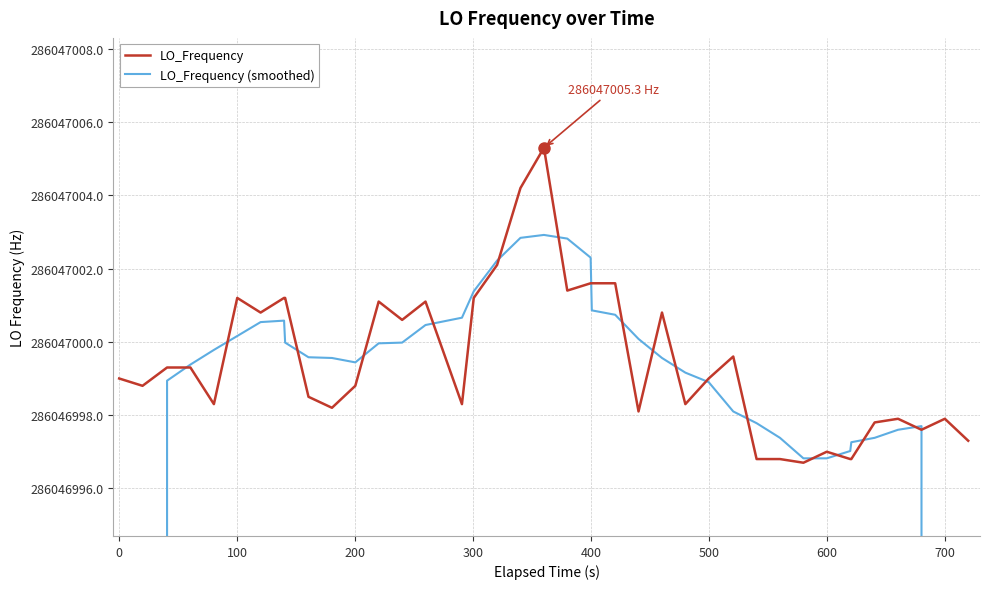

How many interior local valleys does the LO_Frequency (smoothed) series have?

2